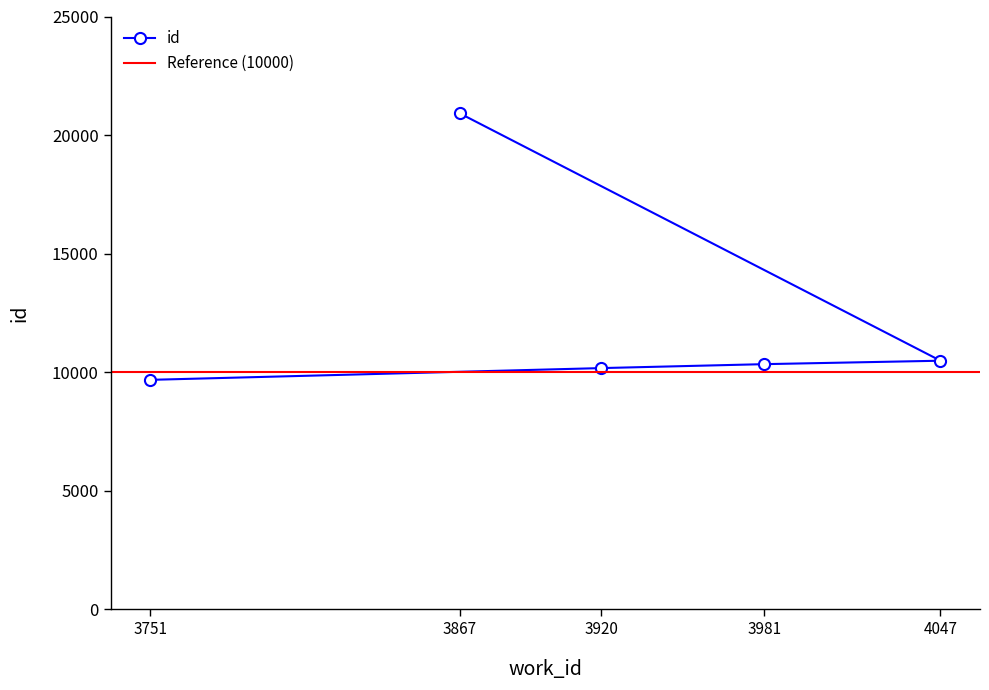

List the labels in order of value, smallest first.

3751, 3920, 3981, 4047, 3867